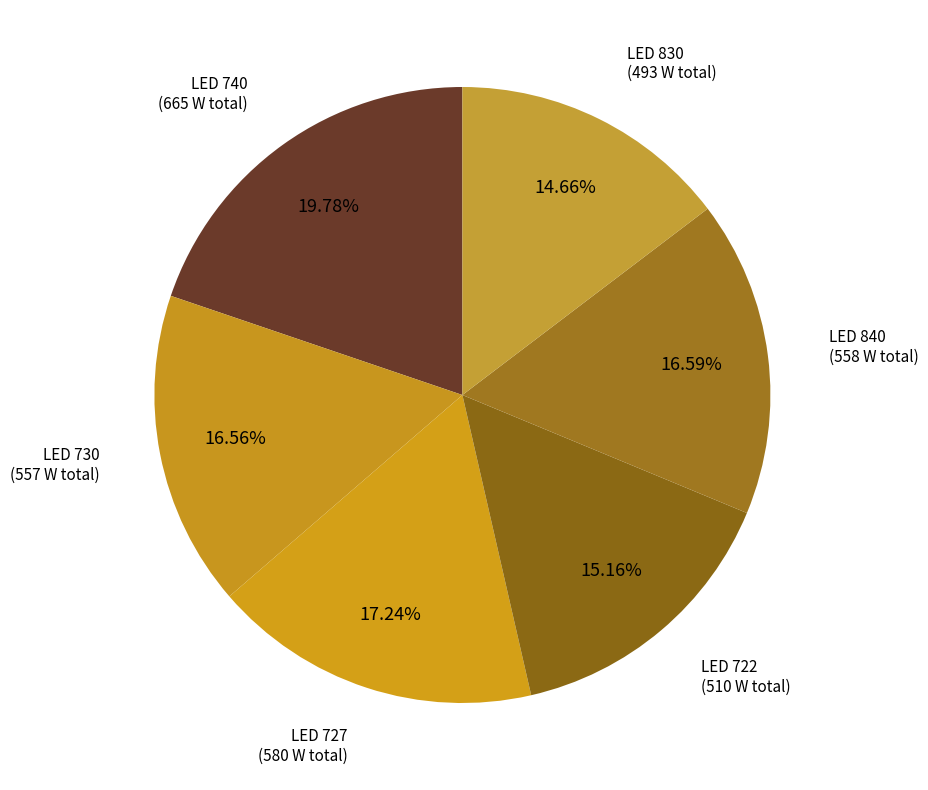

What is the ratio of the value at LED 830 to the value at LED 730?

0.9